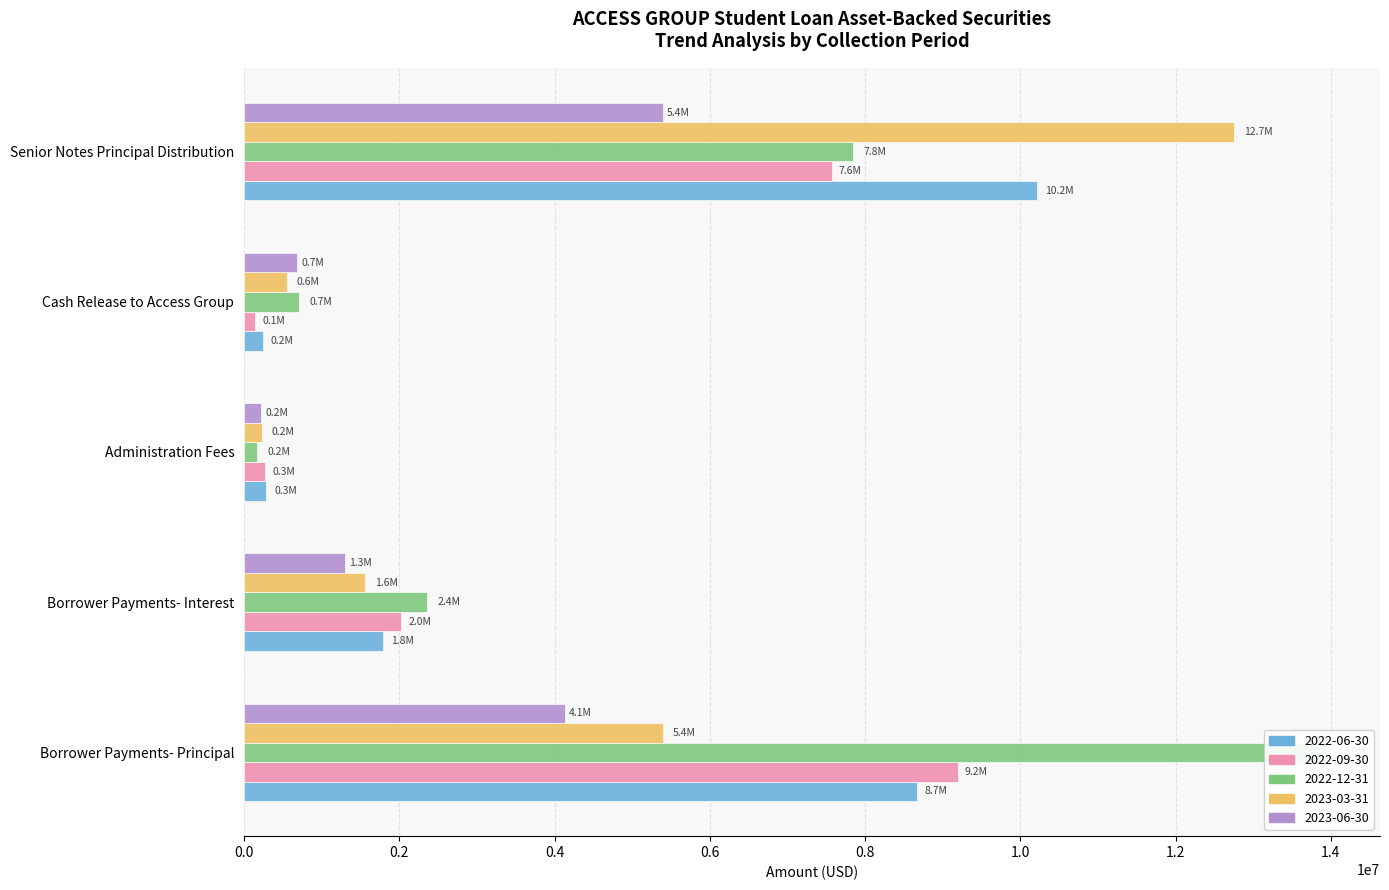

At how many categories does at least one series exceed 323247?

4